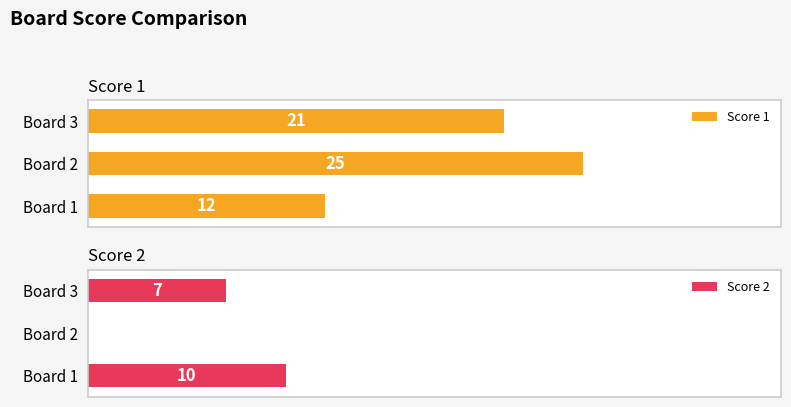

Rank the categories by Score 1 value from highest to lowest.

Board 2, Board 3, Board 1